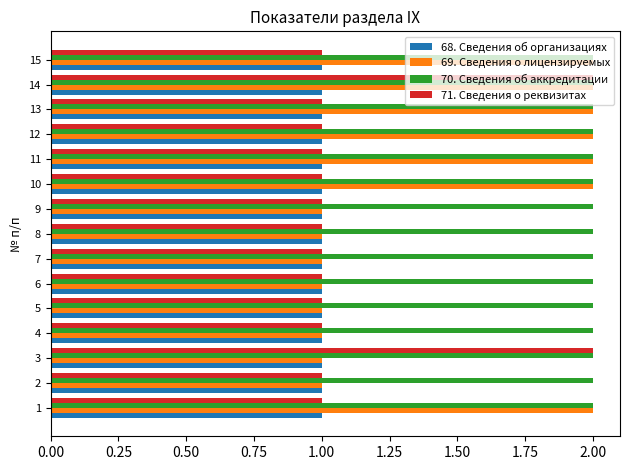

Between 4 and 15, which series saw the biggest shift?

69. Сведения о лицензируемых